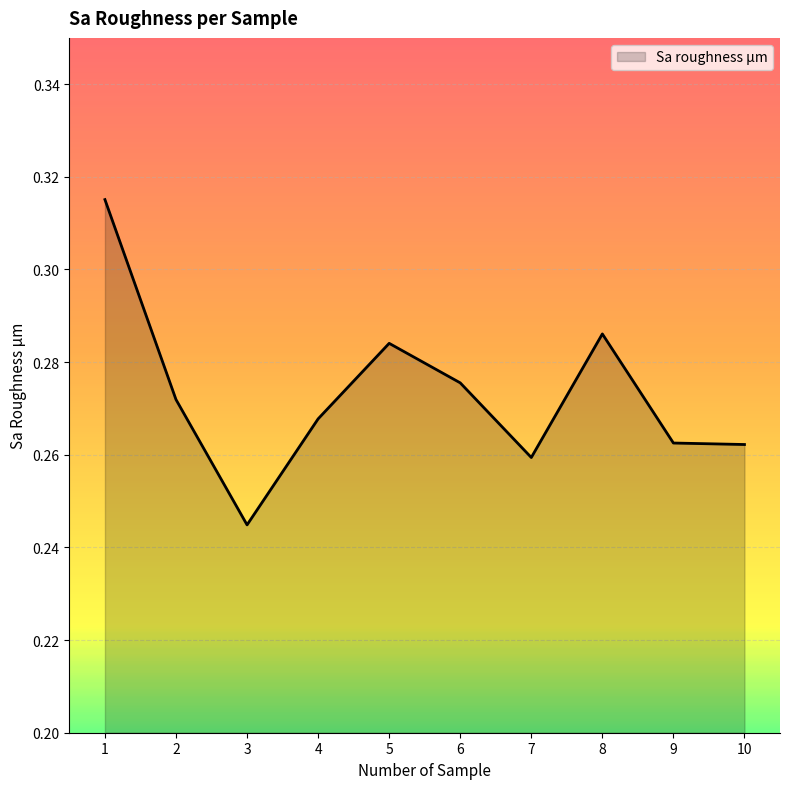

Where is the data nearest to the value 0?

3